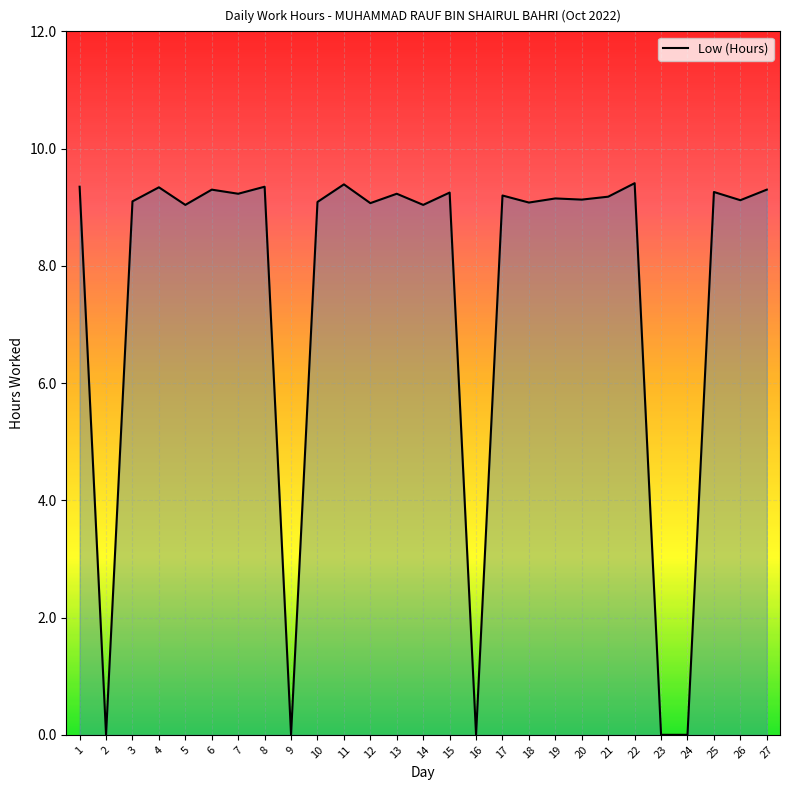

Does the chart display data point markers on the line(s)?

No